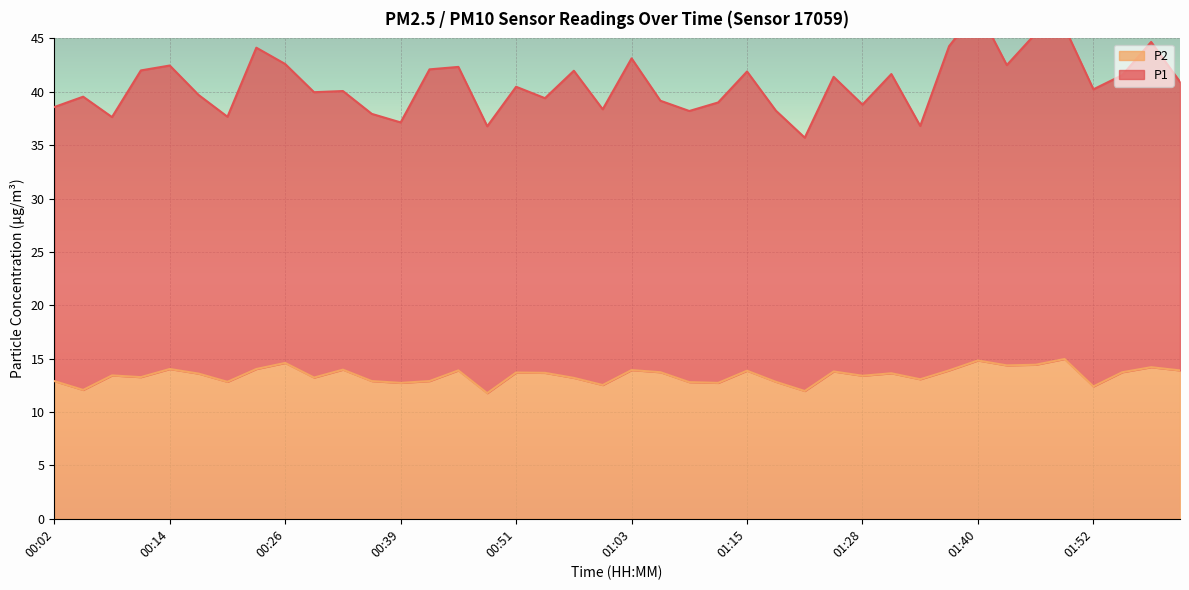

Is it true that the value at 01:06 is 13.7?

True